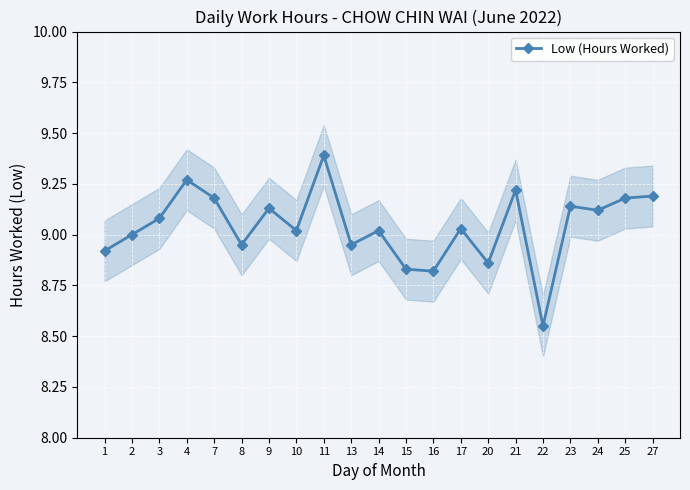

Where is the data nearest to the value 8?

22